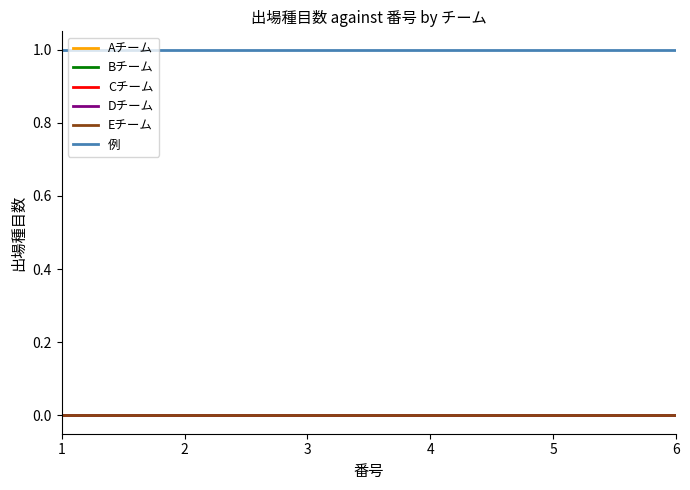

At which label does Bチーム reach its peak?

1